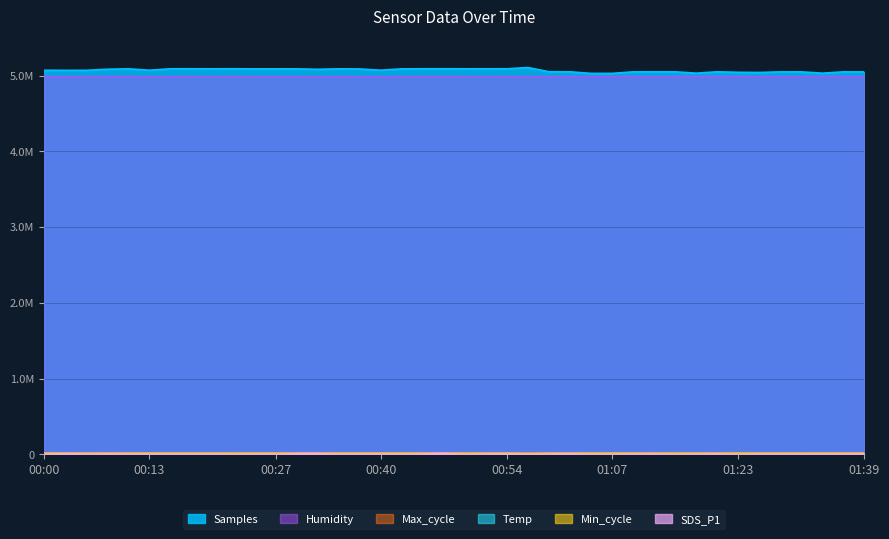

The value of Temp at 01:04 is 16689.4. True or false?

False